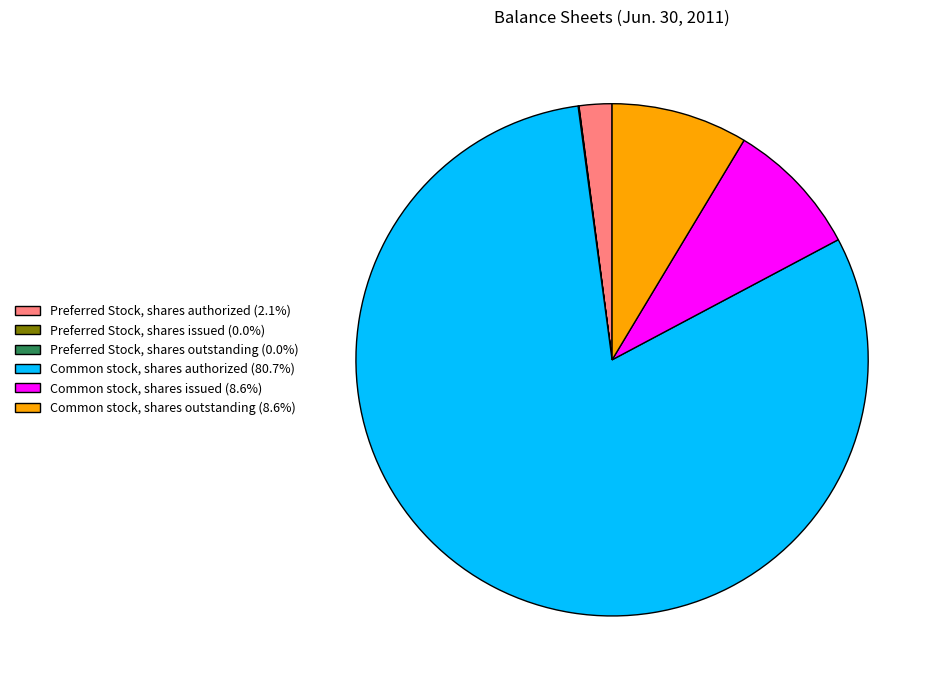

Is there a majority slice in this chart?

Yes